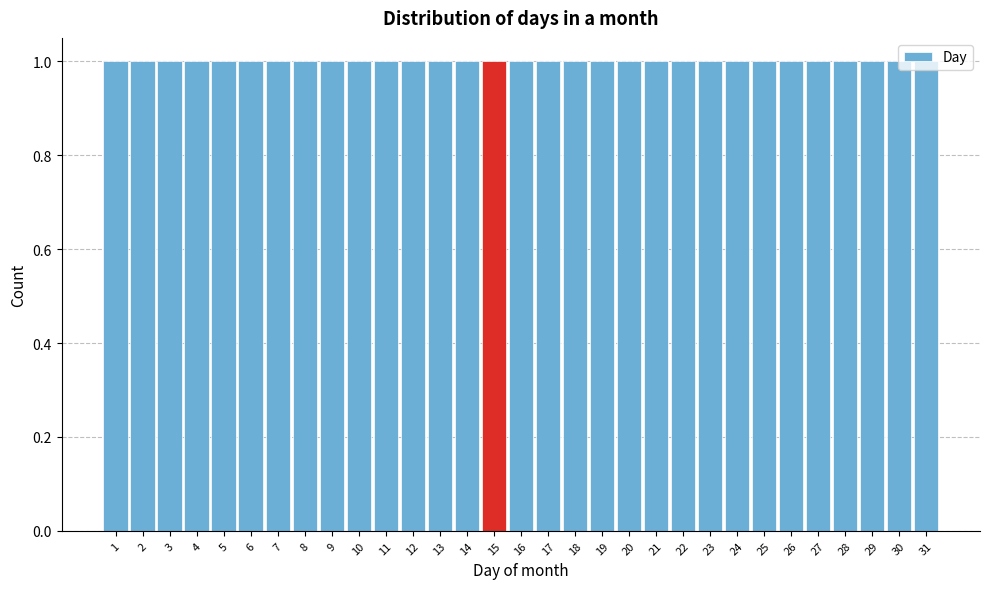

Reading left to right, list every bar in this chart as the range it spans on the x-axis followed by its height. The values are not printed on the chart, so give them approximately, as read against the axis.

0.5 to 1.5: 1
1.5 to 2.5: 1
2.5 to 3.5: 1
3.5 to 4.5: 1
4.5 to 5.5: 1
5.5 to 6.5: 1
6.5 to 7.5: 1
7.5 to 8.5: 1
8.5 to 9.5: 1
9.5 to 10.5: 1
10.5 to 11.5: 1
11.5 to 12.5: 1
12.5 to 13.5: 1
13.5 to 14.5: 1
14.5 to 15.5: 1
15.5 to 16.5: 1
16.5 to 17.5: 1
17.5 to 18.5: 1
18.5 to 19.5: 1
19.5 to 20.5: 1
20.5 to 21.5: 1
21.5 to 22.5: 1
22.5 to 23.5: 1
23.5 to 24.5: 1
24.5 to 25.5: 1
25.5 to 26.5: 1
26.5 to 27.5: 1
27.5 to 28.5: 1
28.5 to 29.5: 1
29.5 to 30.5: 1
30.5 to 31.5: 1